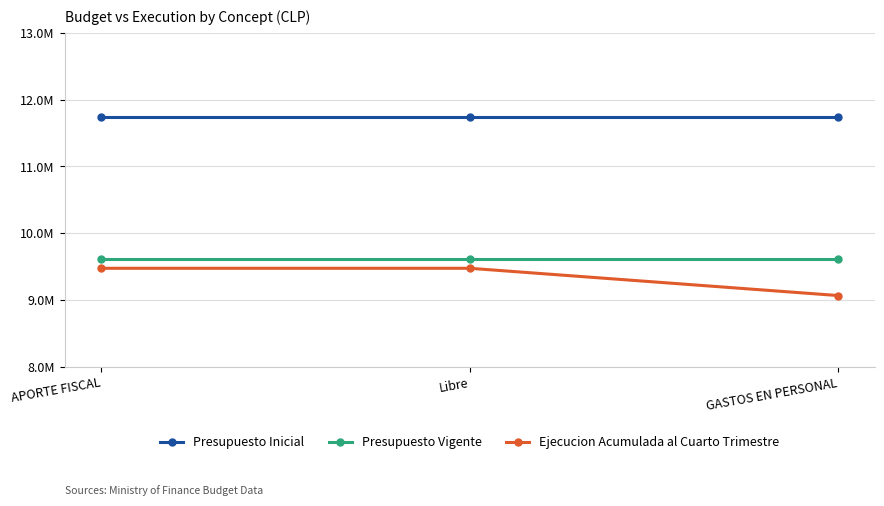

What position from the left is Libre?

2